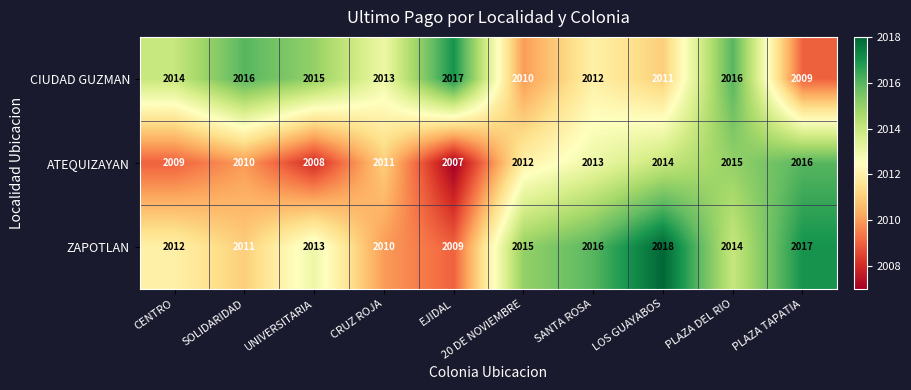

At which label is ZAPOTLAN closest to 2013?

UNIVERSITARIA